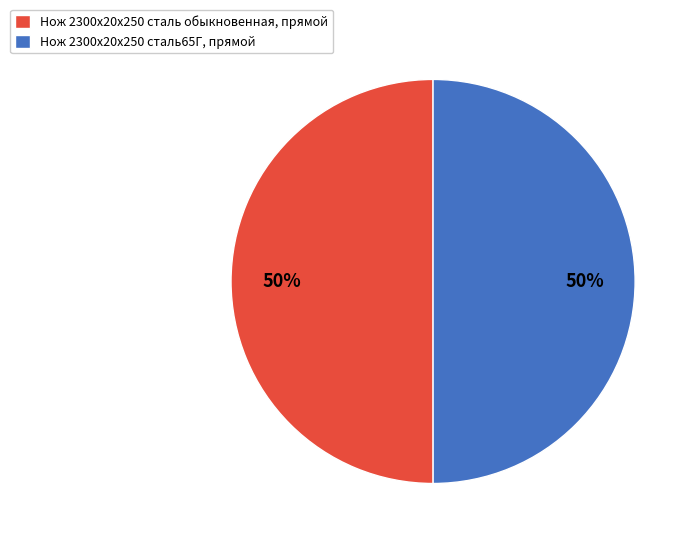

Is it true that Нож 2300х20х250 сталь65Г, прямой is 45% of the pie?

False